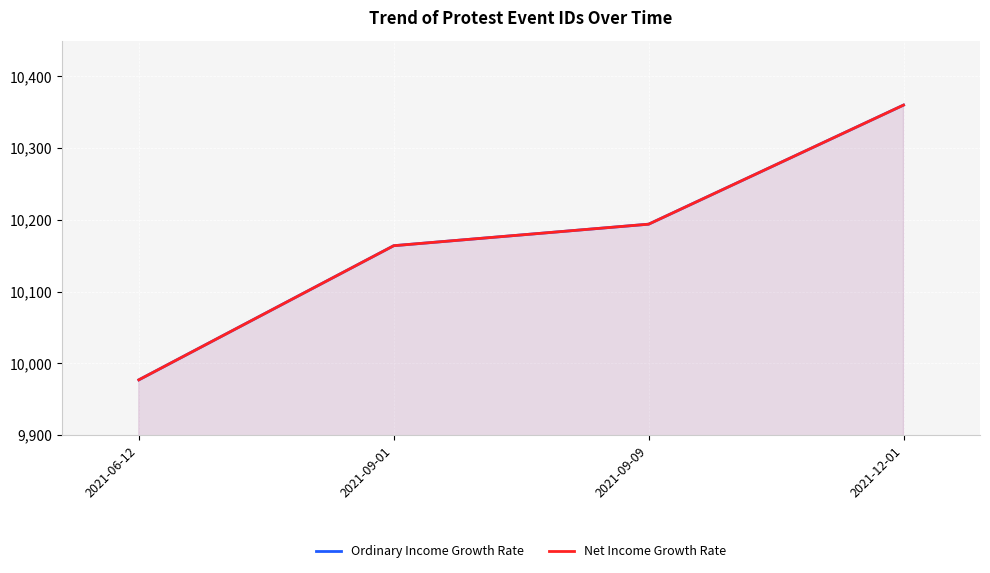

True or false: Ordinary Income Growth Rate has a value of 10360 at 2021-12-01.

True